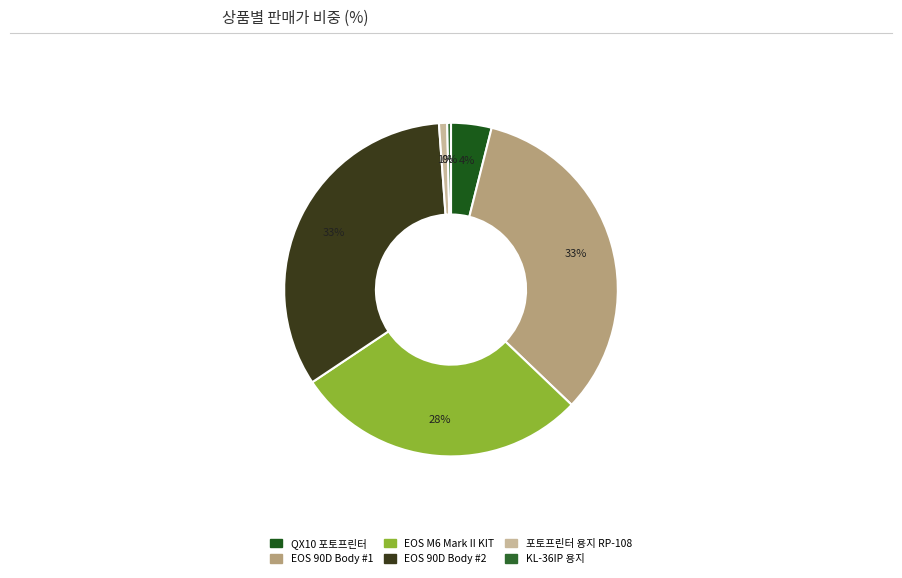

What is the smallest slice in the pie chart?

캐논 정품 KL-36IP